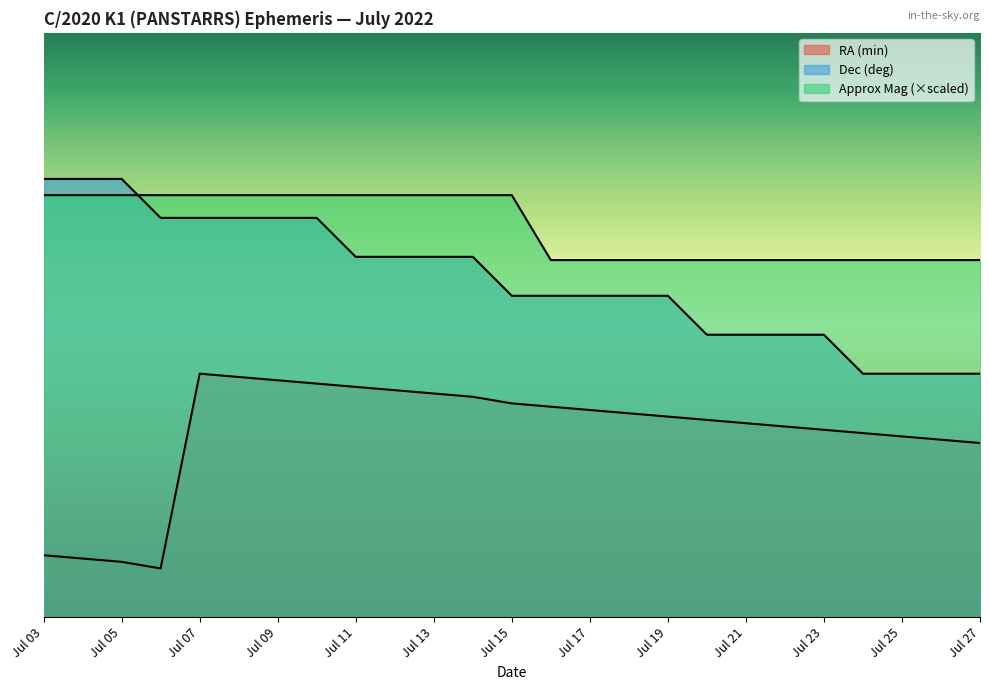

List the labels in order of Approx Mag value, smallest first.

Jul 16, Jul 17, Jul 18, Jul 19, Jul 20, Jul 21, Jul 22, Jul 23, Jul 24, Jul 25, Jul 26, Jul 27, Jul 03, Jul 04, Jul 05, Jul 06, Jul 07, Jul 08, Jul 09, Jul 10, Jul 11, Jul 12, Jul 13, Jul 14, Jul 15